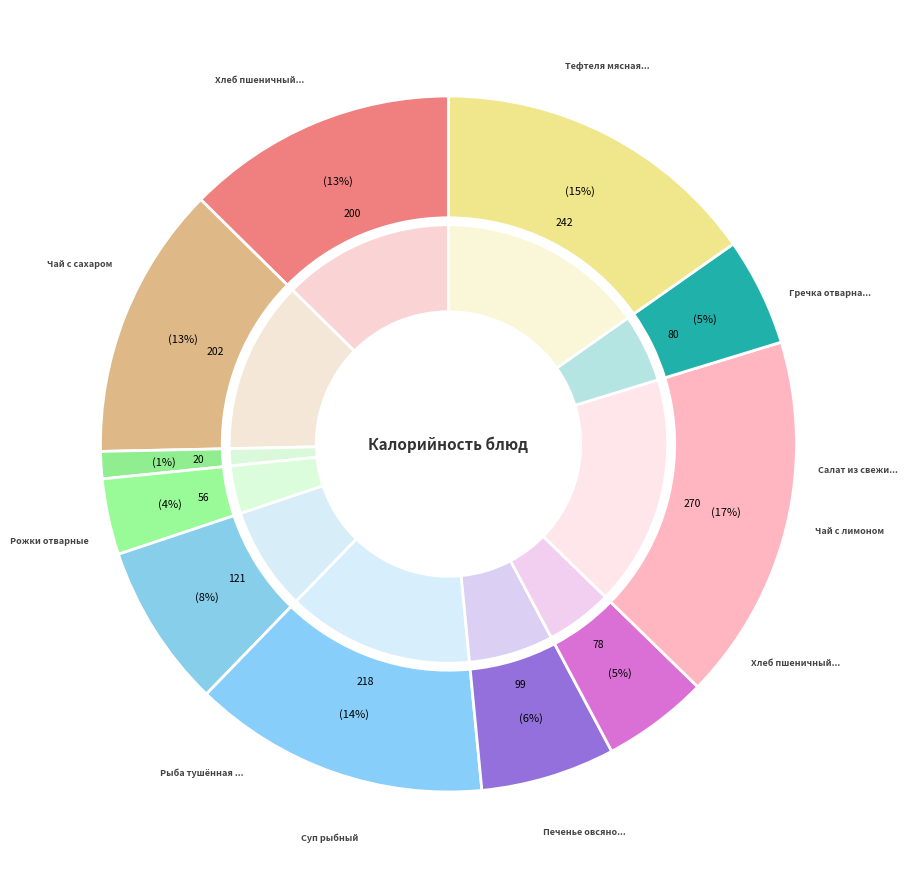

How many slices are in this pie chart?

11